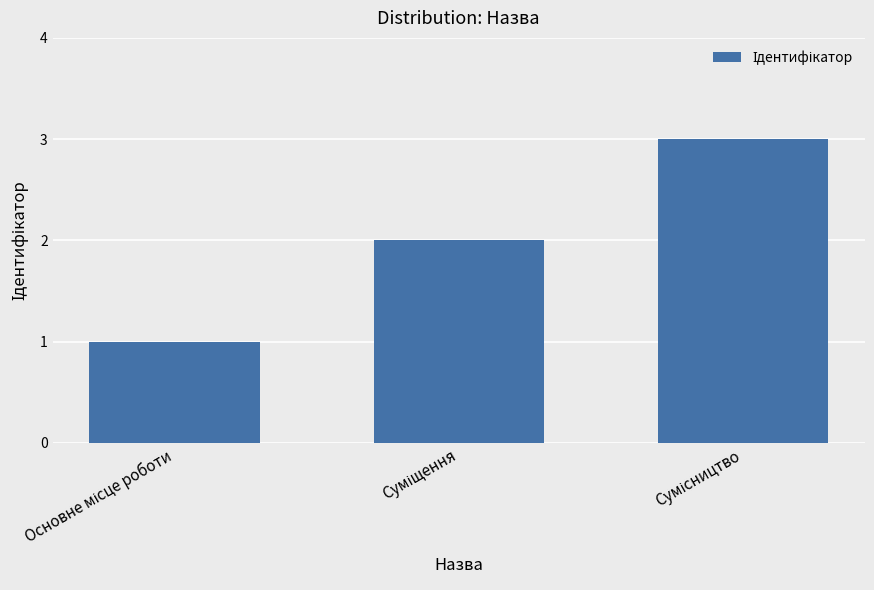

How many values are below 2?

1